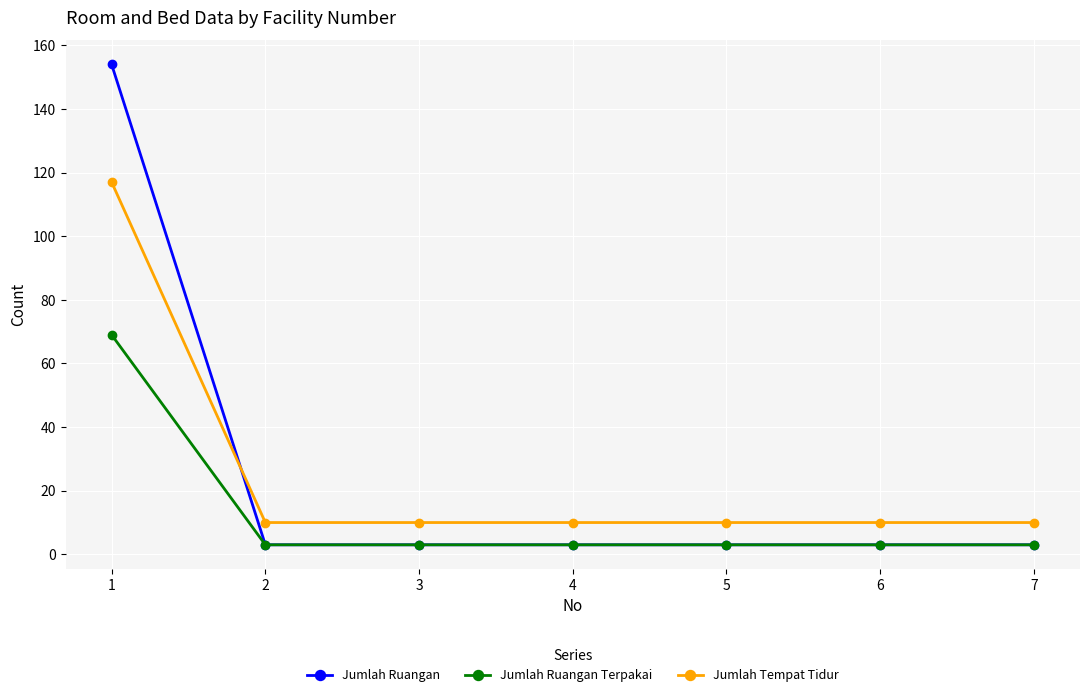

What is the value of the Jumlah Tempat Tidur point at the 3rd from the left?

10